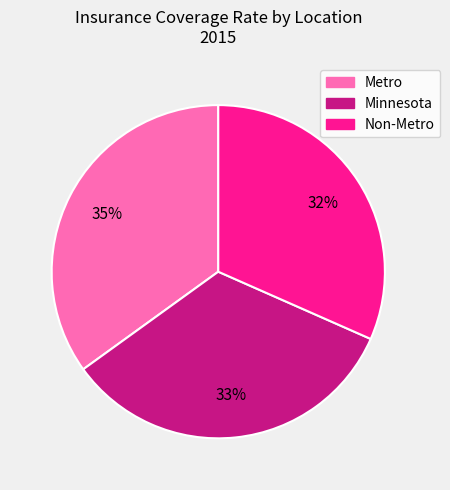

Which slice is the smallest?

Non-Metro